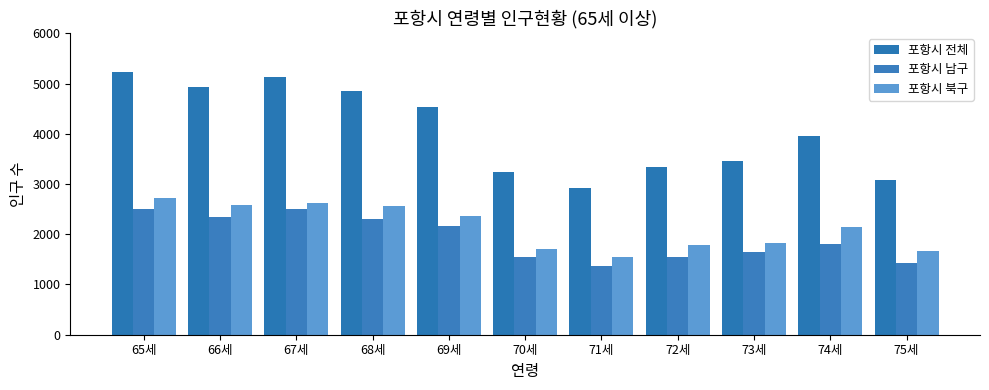

Where is 포항시 북구 nearest to the value 2141?

74세